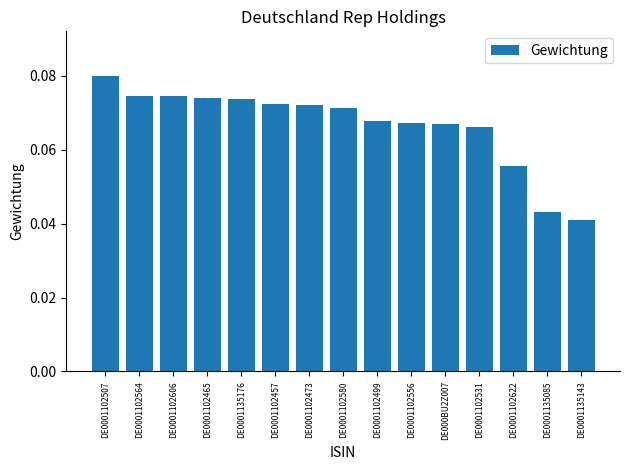

The value at DE0001102606 is 0.0. True or false?

False